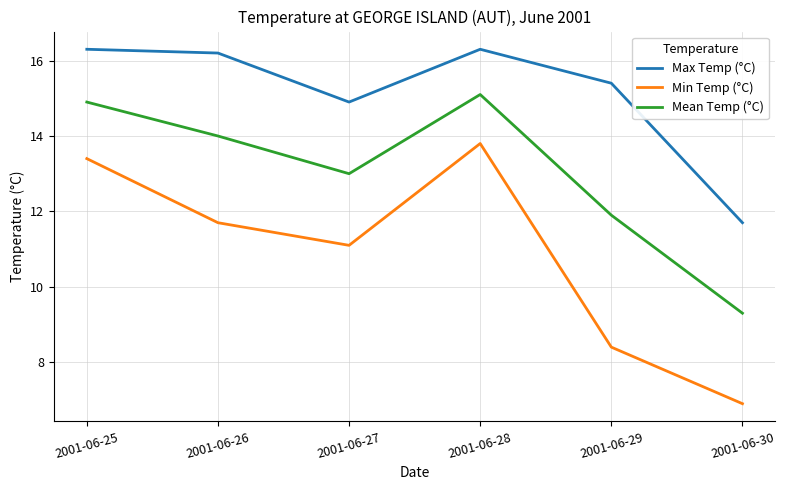

The value of Min Temp (°C) at 2001-06-26 is 8.0. True or false?

False